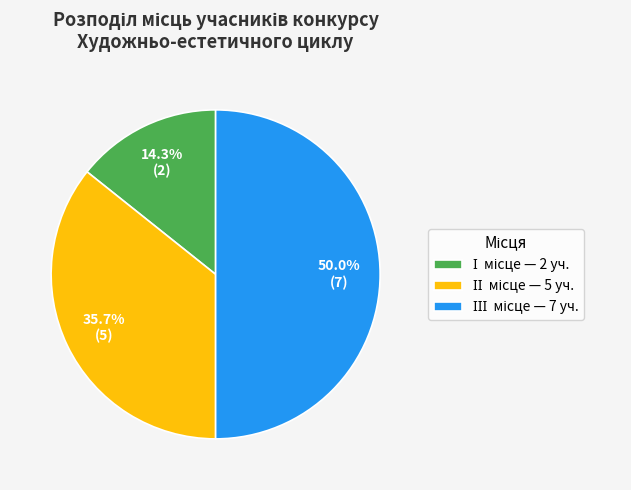

Rank the categories by value from highest to lowest.

ІІІ, ІІ, І